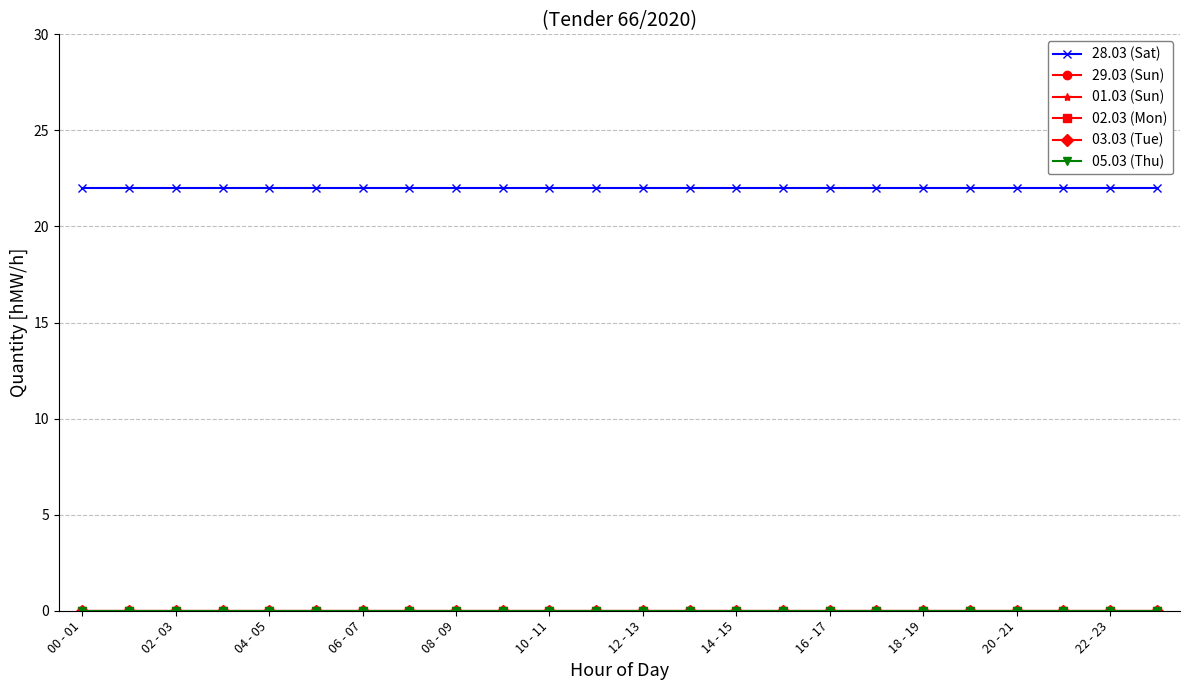

Does the chart have visible grid lines?

Yes